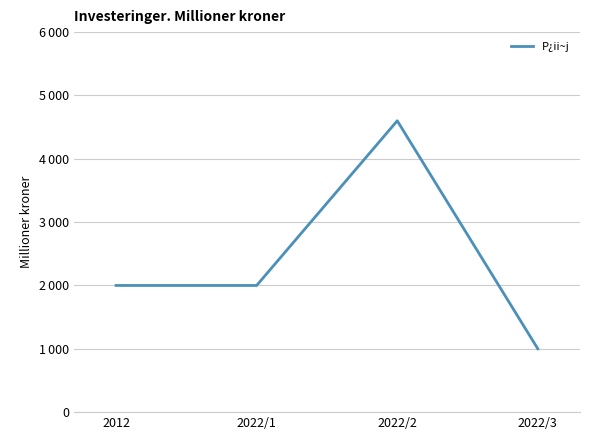

At which category does the data reach its first local peak?

2022/2